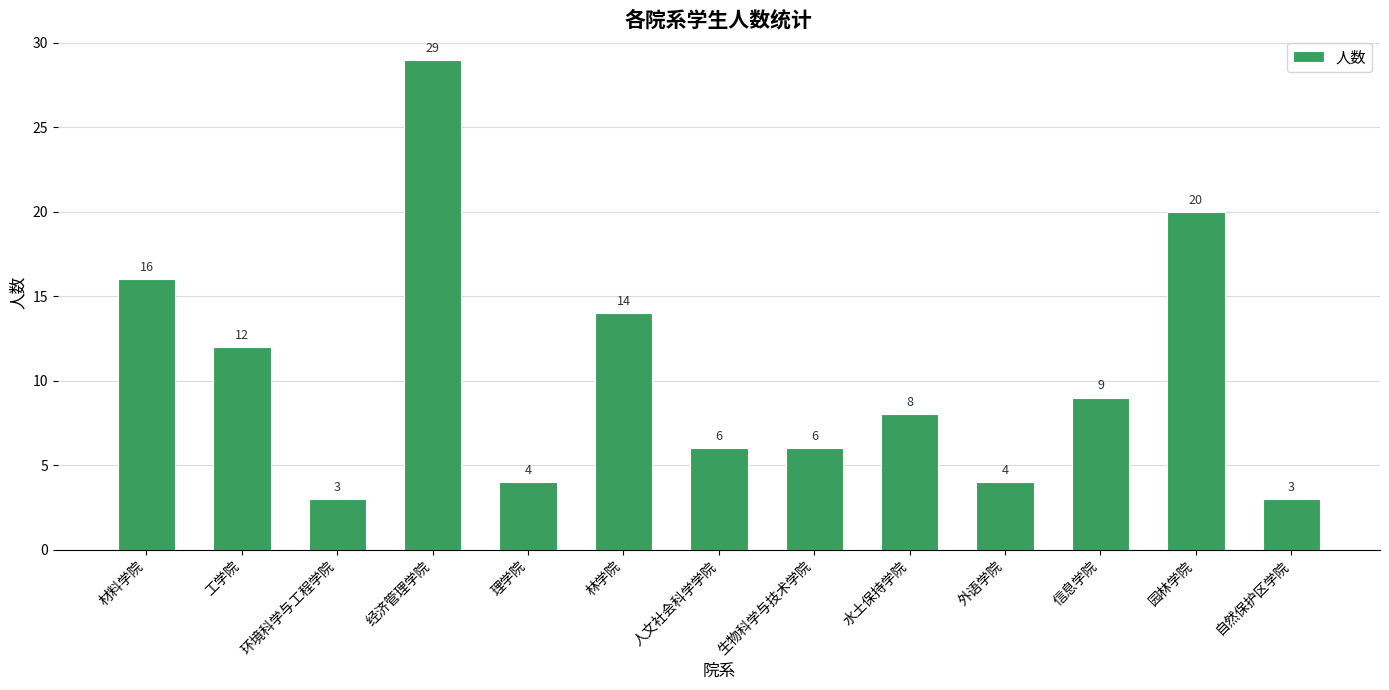

How many bars are there in total?

13